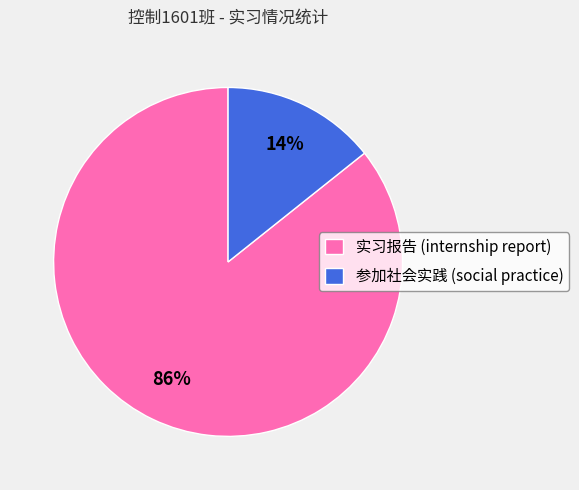

Which category has the smallest portion of the pie?

参加社会实践